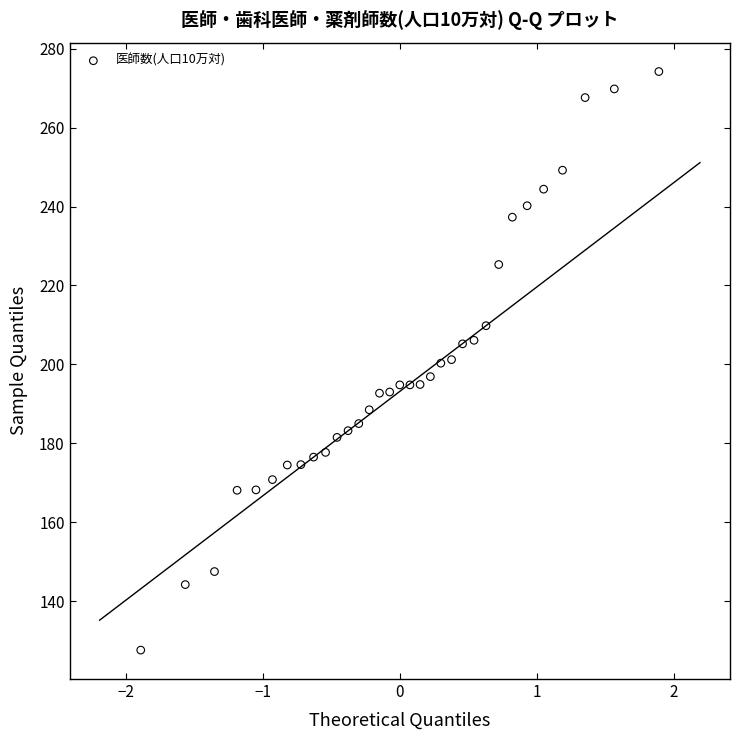

What is the range of Y values (max minus min)?

146.6